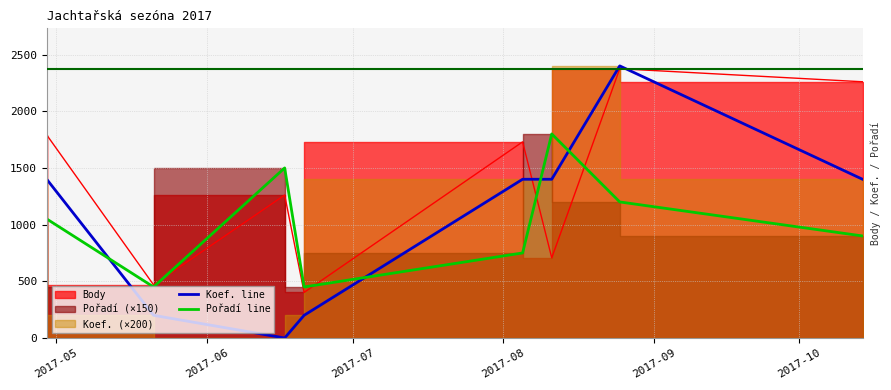

The Pořadí line series shows 516 at 2017-10. True or false?

False